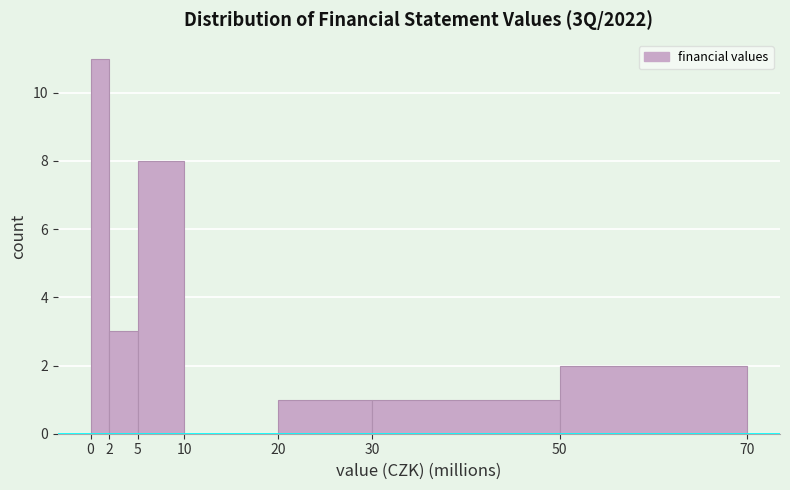

Over which range of the x-axis is the bar tallest?

0 to 2